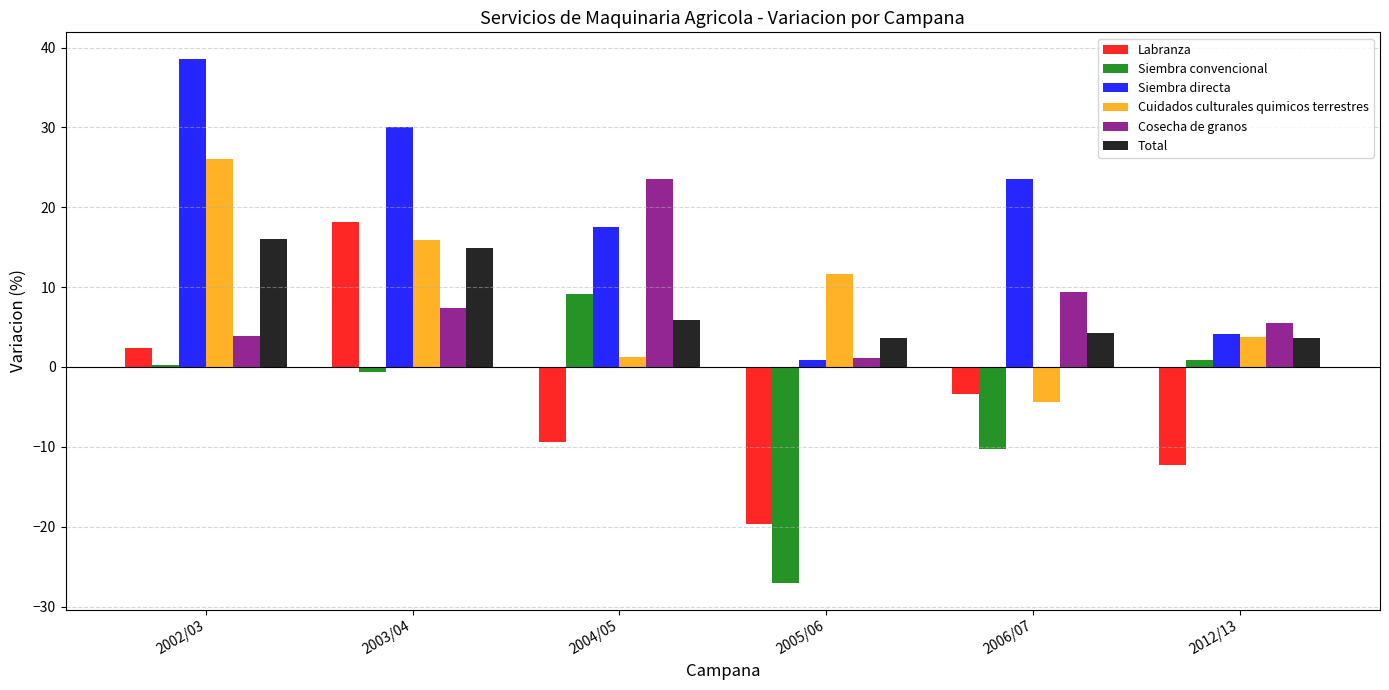

Is the value of Siembra convencional at 2003/04 greater than the value of Siembra directa at 2003/04?

No